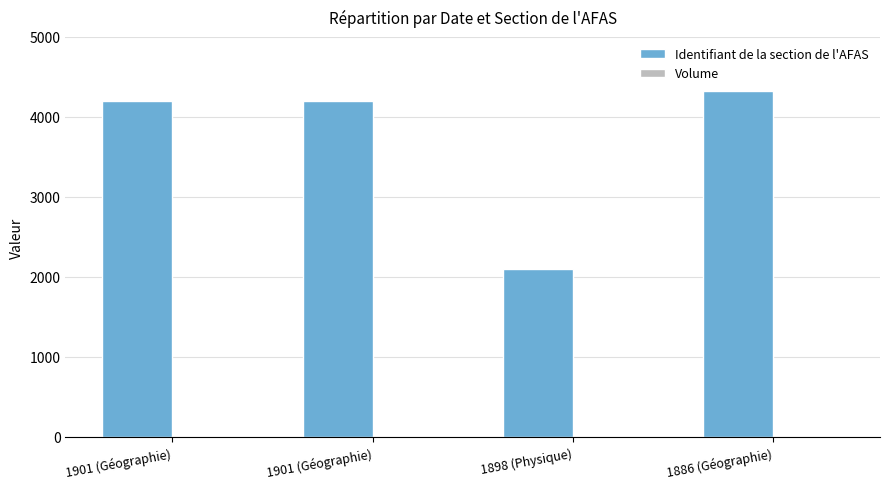

Reading right to left, extract all data points from this chart.

Identifiant de la section de l'AFAS: 4320	2100	4200	4200
Volume: 1	1	1	1